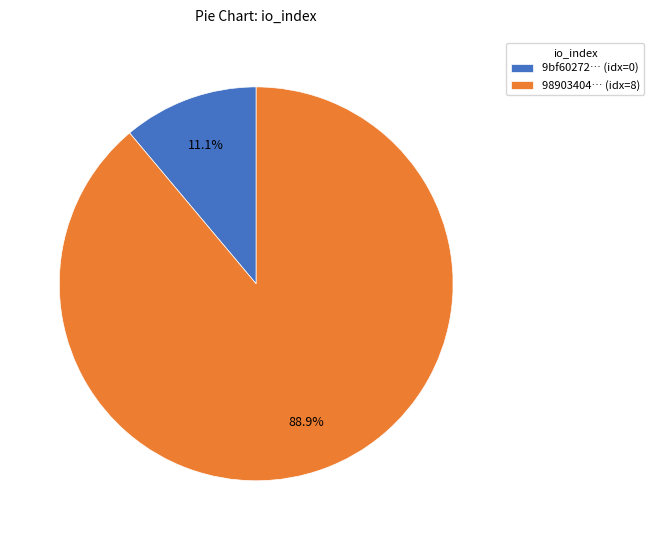

Which slice is the smallest?

9bf60272… (idx=0)